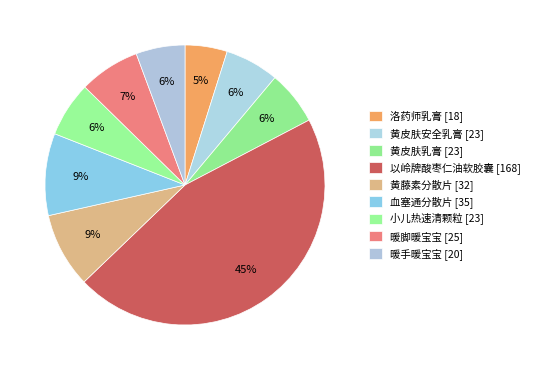

True or false: 黄皮肤安全乳膏 accounts for 6% of the total.

True